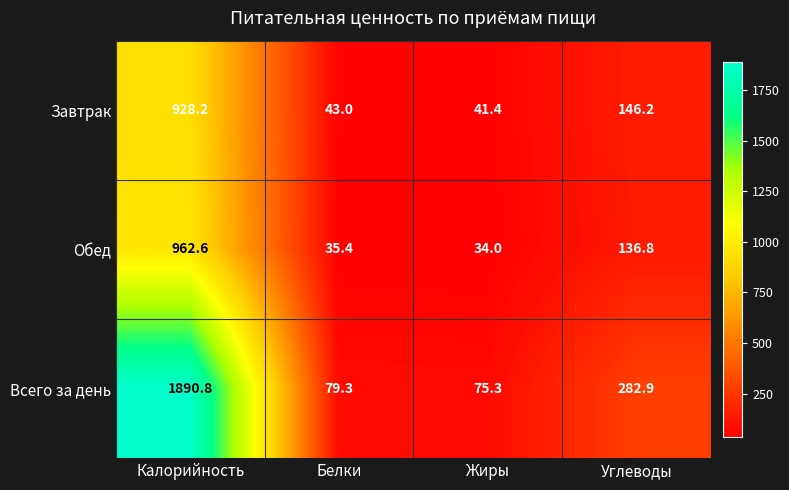

The value of Завтрак at Углеводы is 82.6. True or false?

False